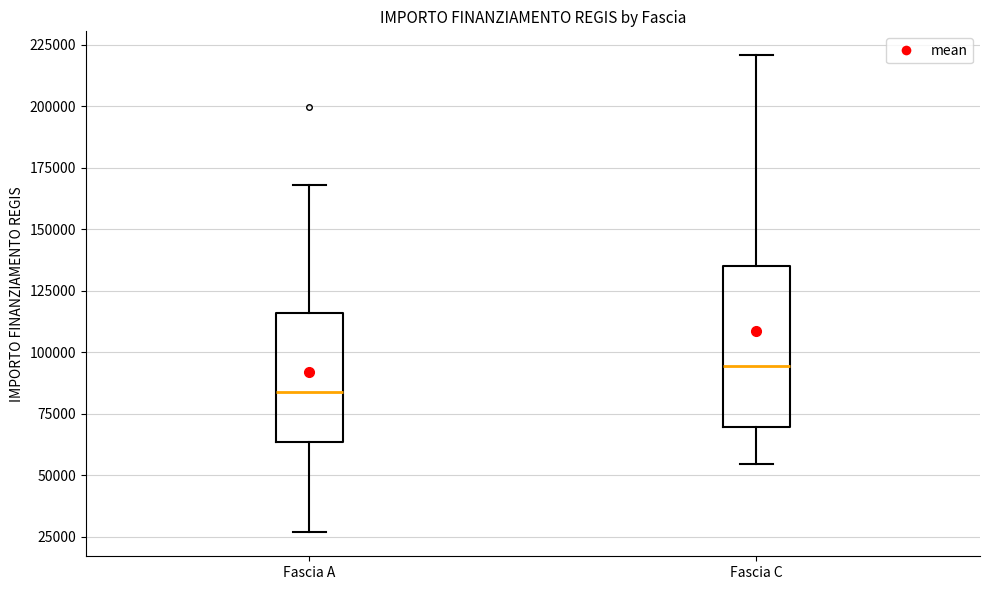

Comparing the boxes themselves (not the whiskers), which one is the tallest?

Fascia C